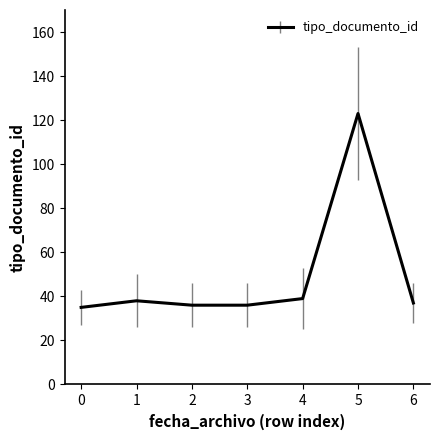

What is the smallest value displayed?

35